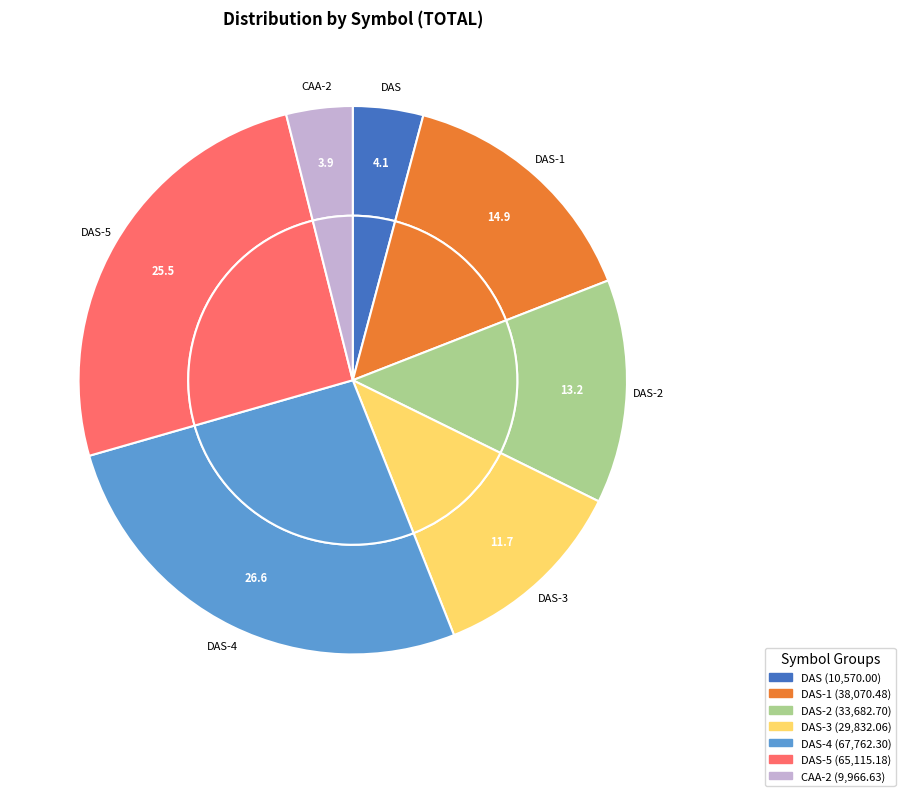

To the nearest percent, what portion does 37 represent?

1%